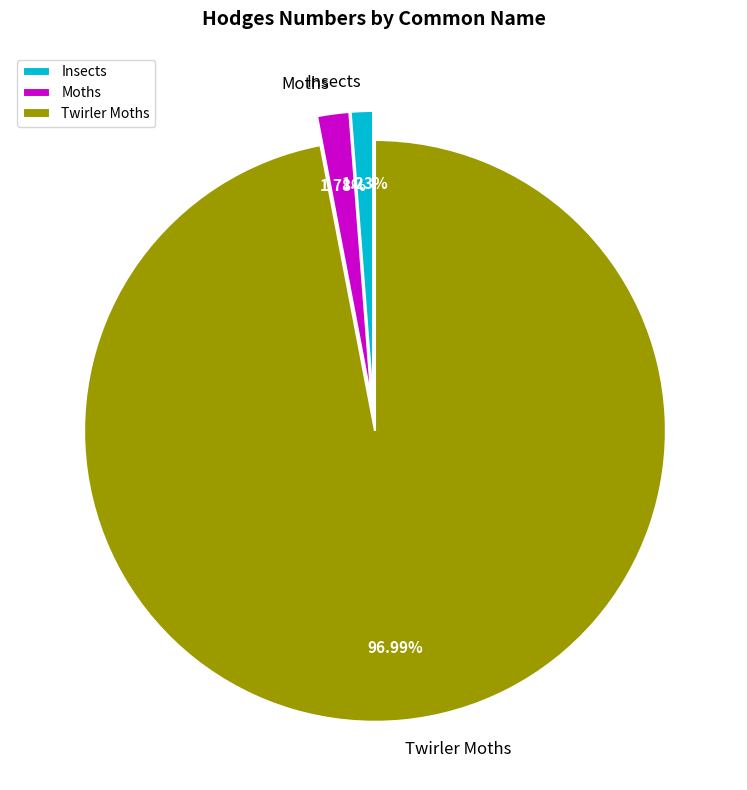

Combined, do Moths and Twirler Moths account for over 50%?

Yes